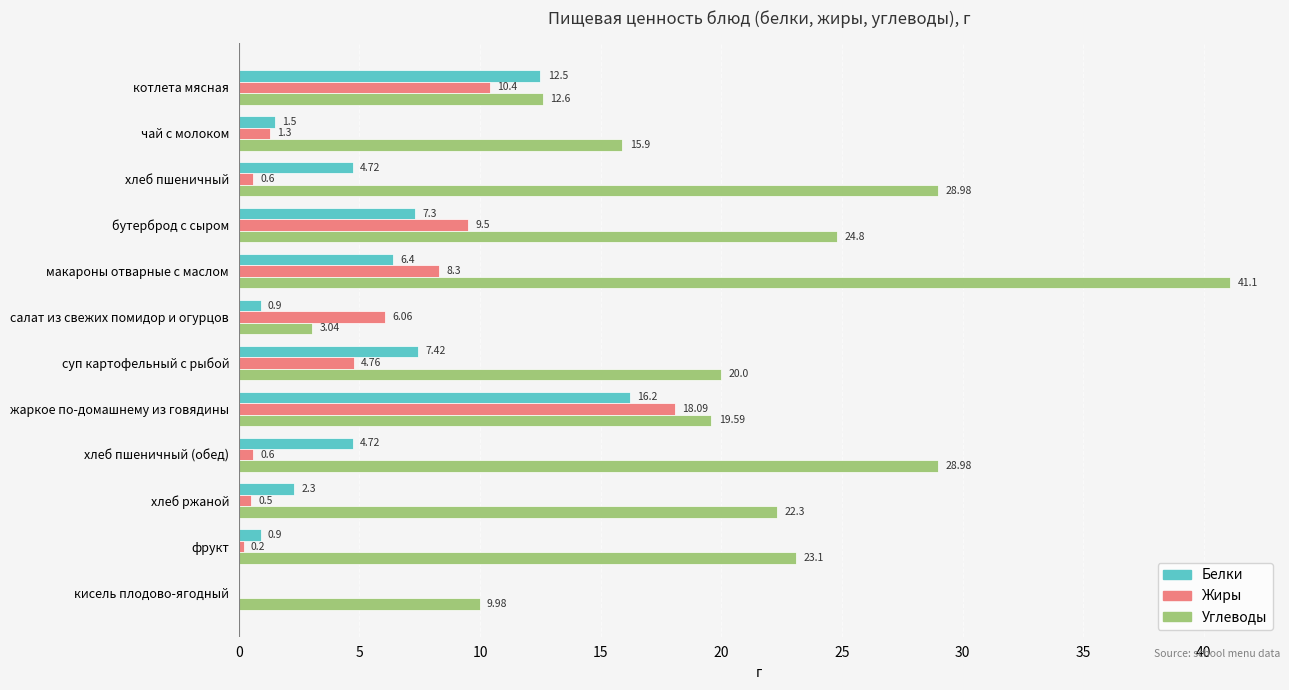

Between макароны отварные с маслом and хлеб пшеничный (обед), which series saw the biggest shift?

Углеводы